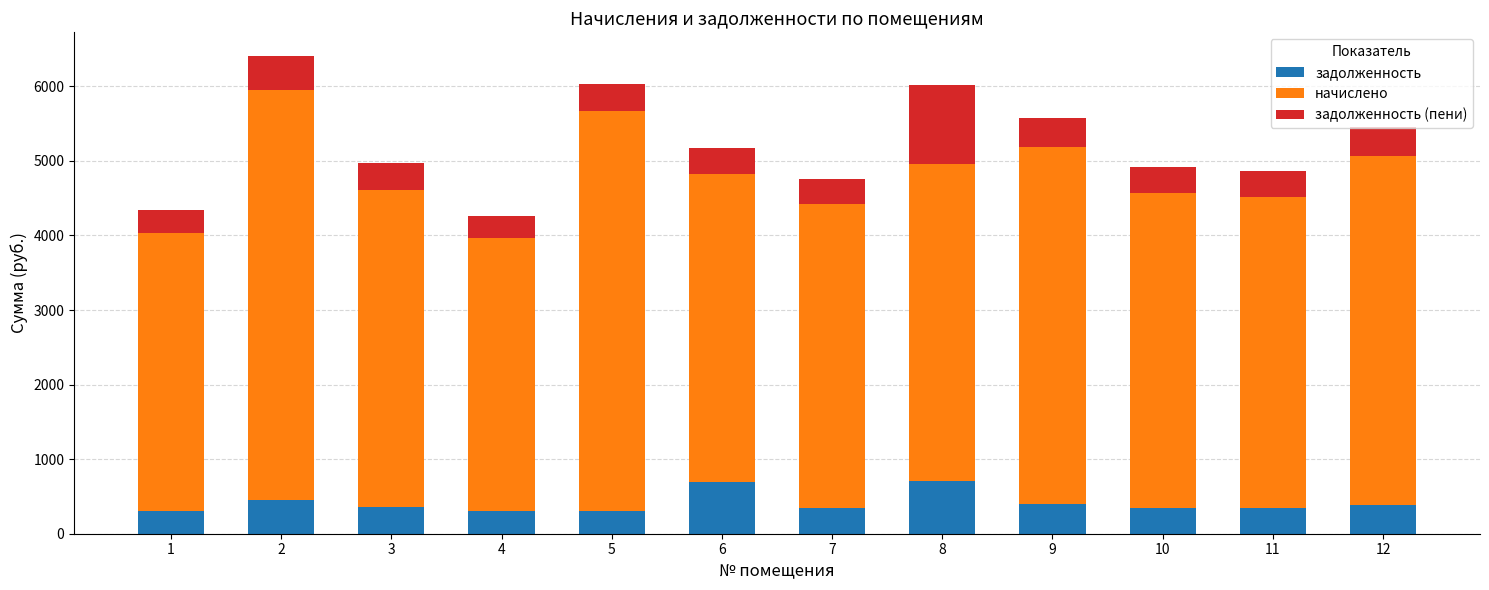

What is the total value across all series at 10?

4915.8